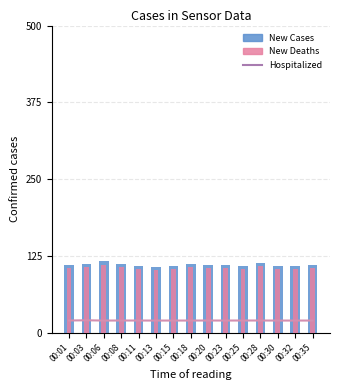

At which label is SDS_P2 closest to 106?

00:01